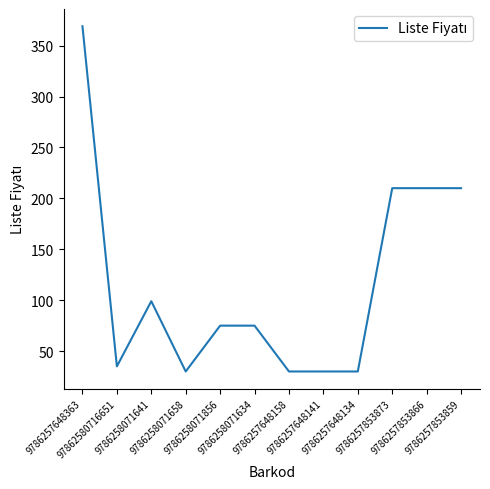

What is the average value?

117